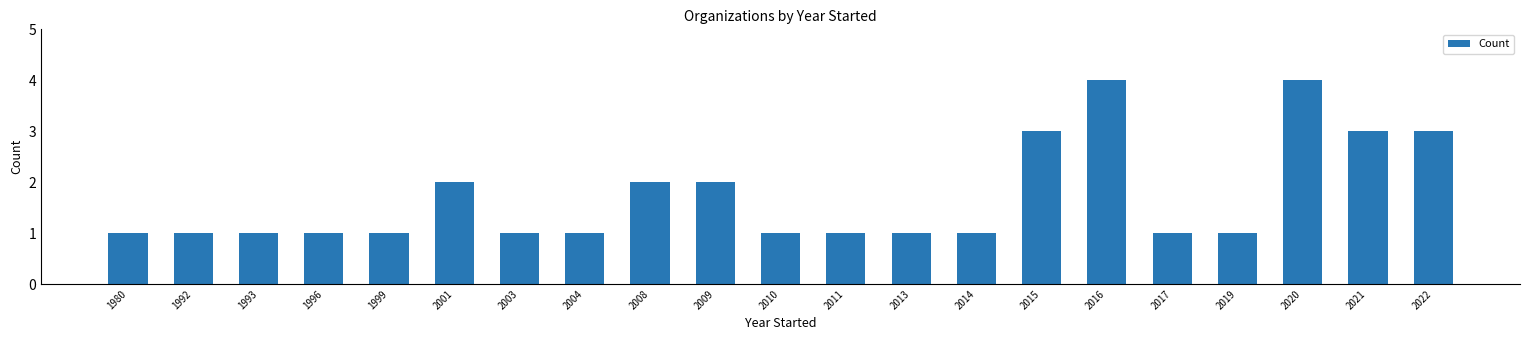

What is the approximate value at 1980?

1